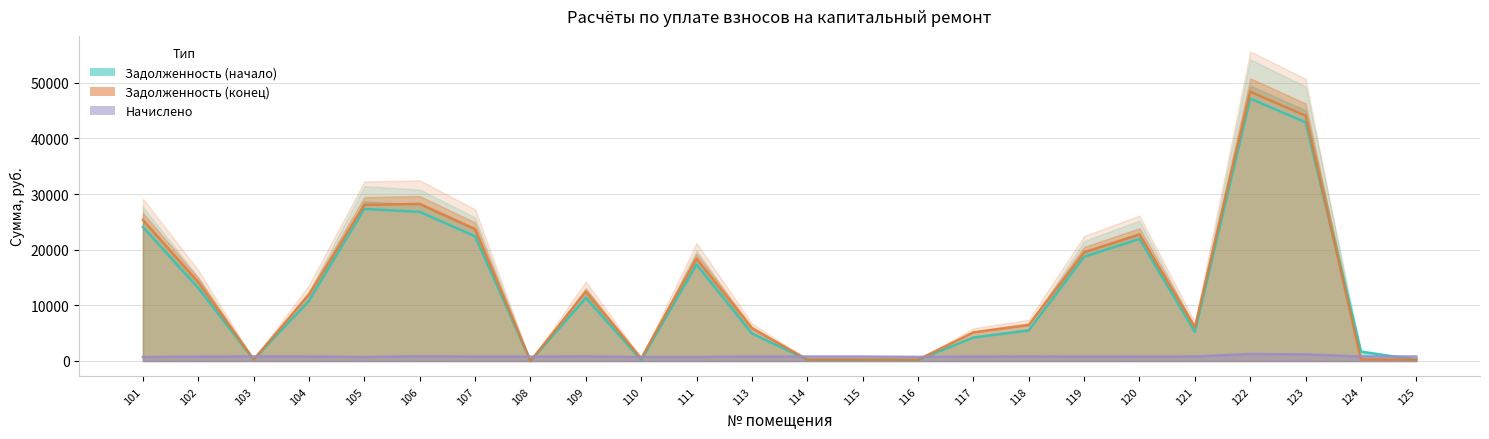

How many times do Начислено and Задолженность (начало) cross each other?

9